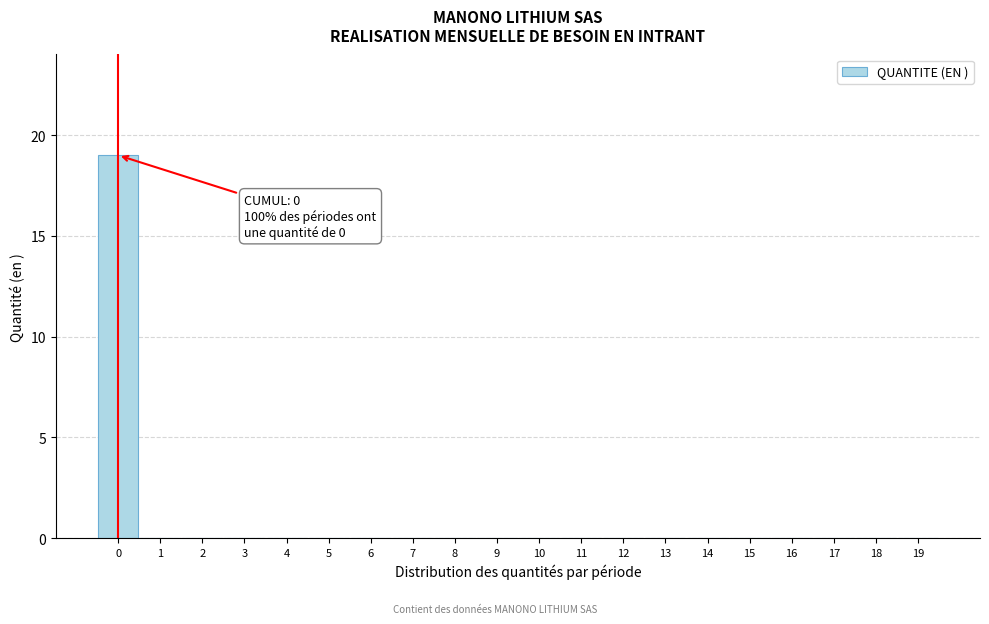

Over which range of the x-axis is the bar tallest?

-0.5 to 0.5